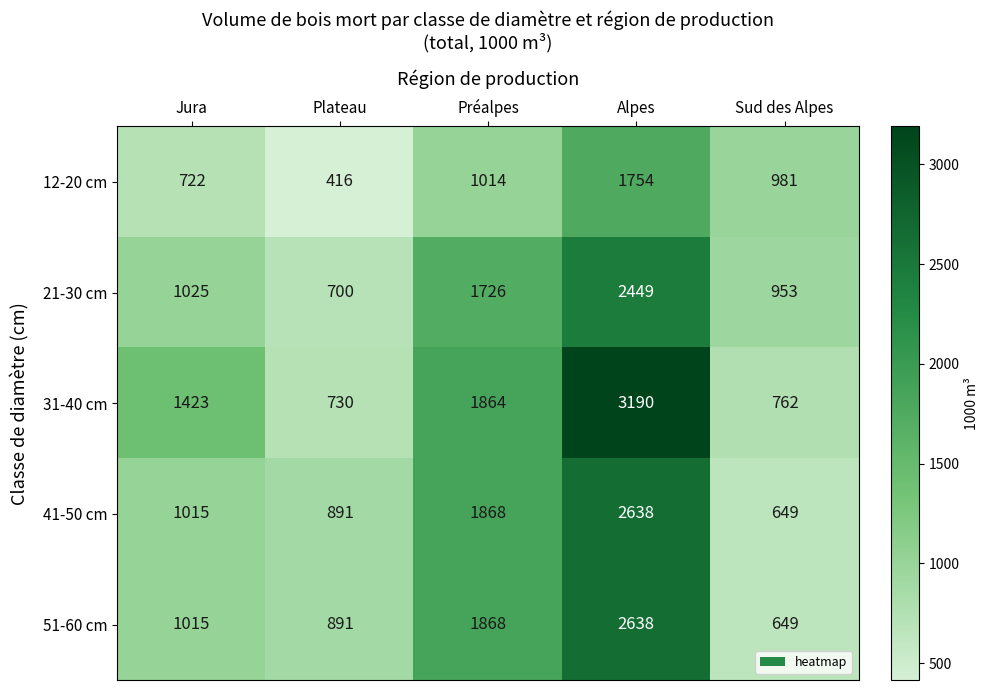

List the labels in order of 41-50 cm value, largest first.

Alpes, Préalpes, Jura, Plateau, Sud des Alpes